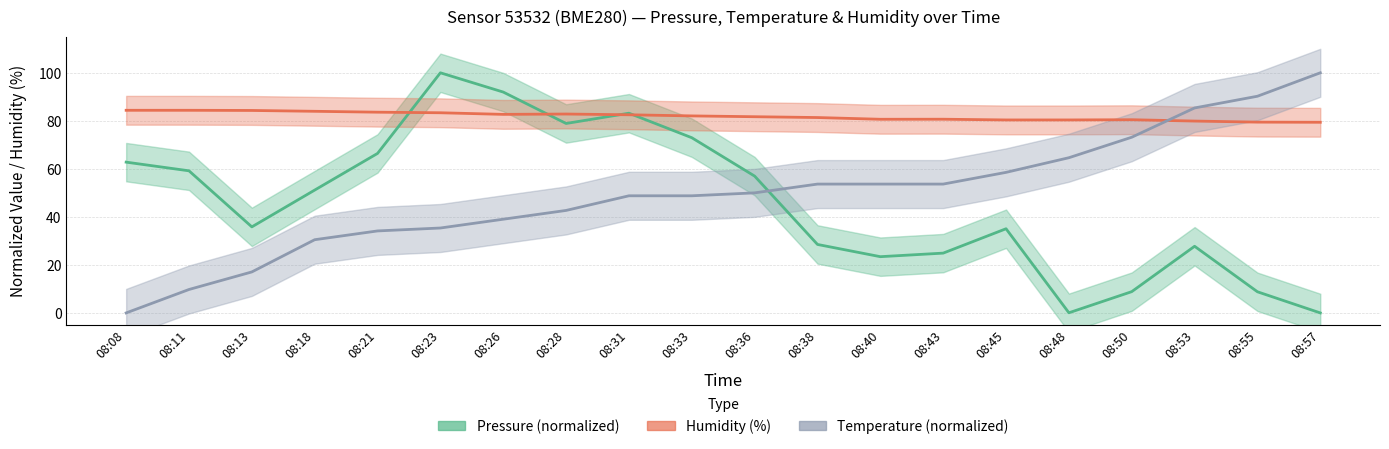

How many interior local peaks does the Humidity (%) series have?

3